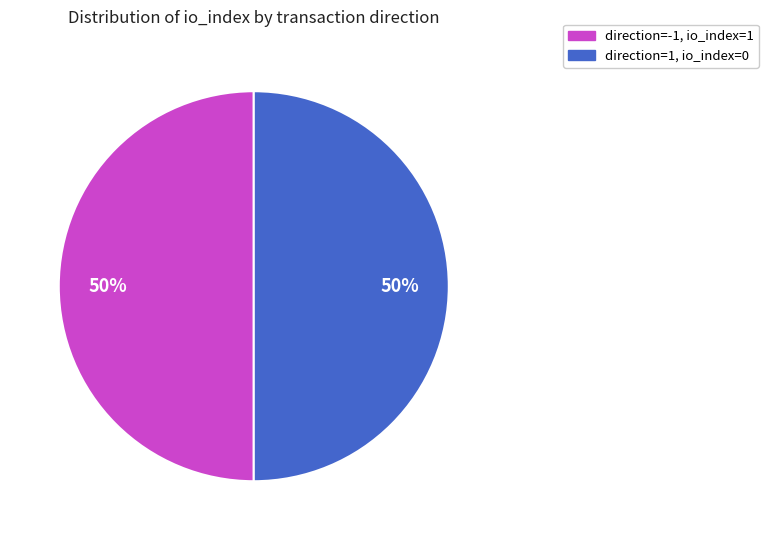

To the nearest percent, what is the average slice percentage?

50%